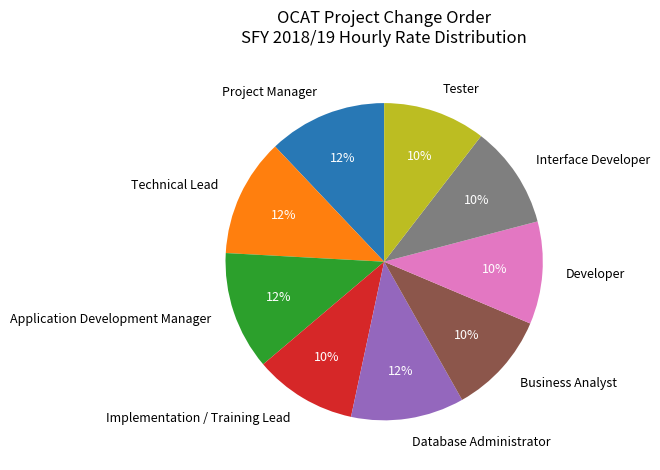

Approximately how many times larger is the value at Implementation / Training Lead compared to Interface Developer?

1.0